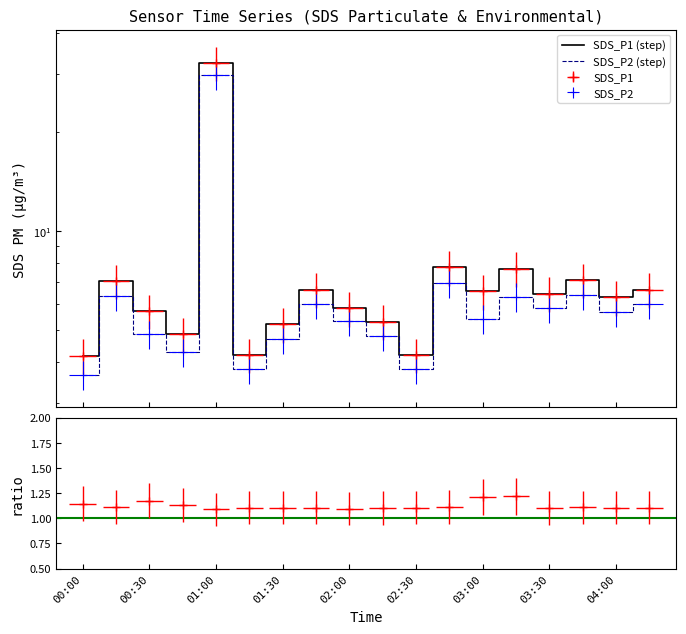

What is the label of the 12th point from the right?

01:30